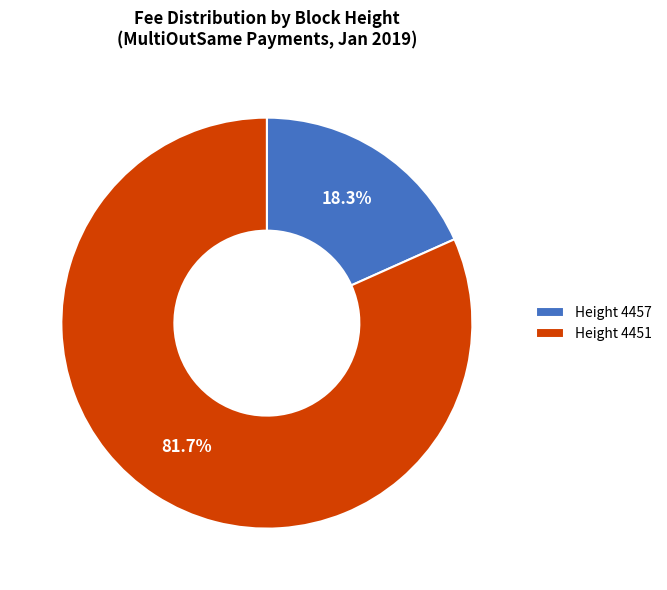

Does Height 4457 represent more than half of the total?

No